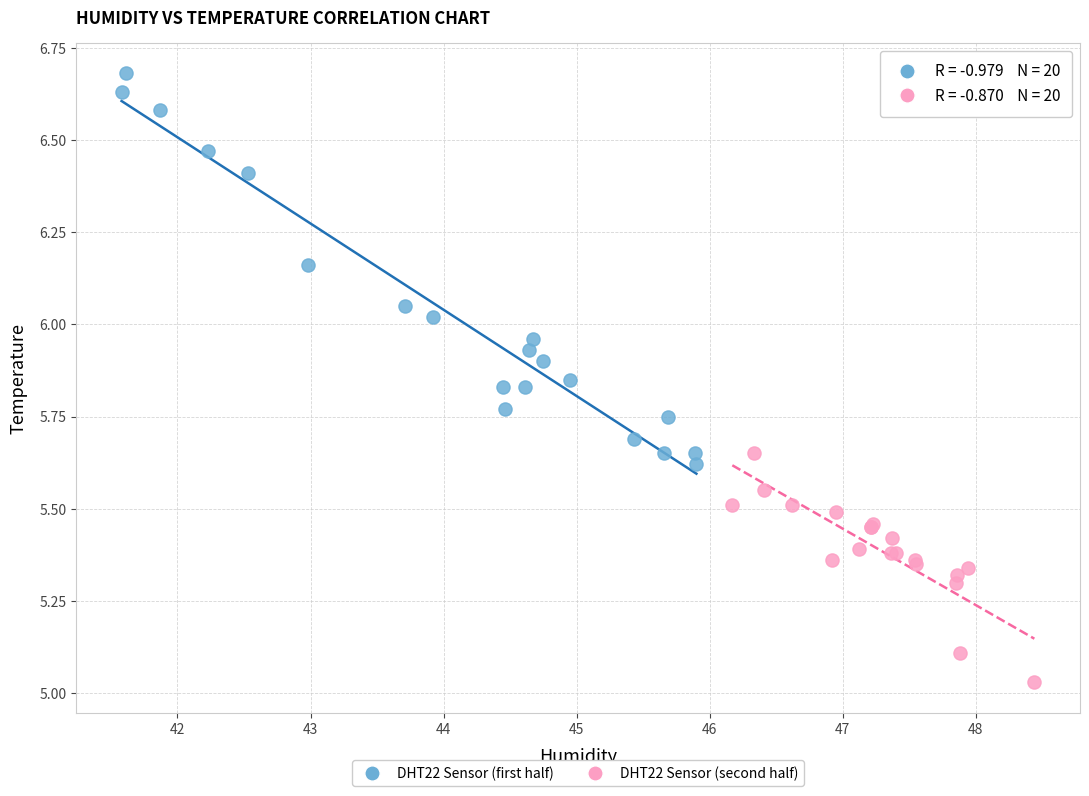

Which series reaches the minimum Y coordinate?

DHT22 Sensor (second half)